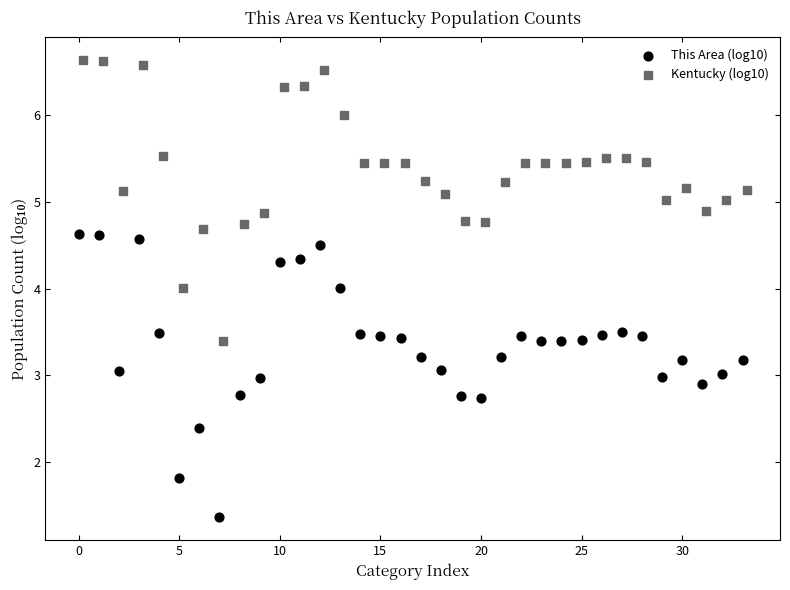

Which series reaches the minimum Y coordinate?

This Area (log10)